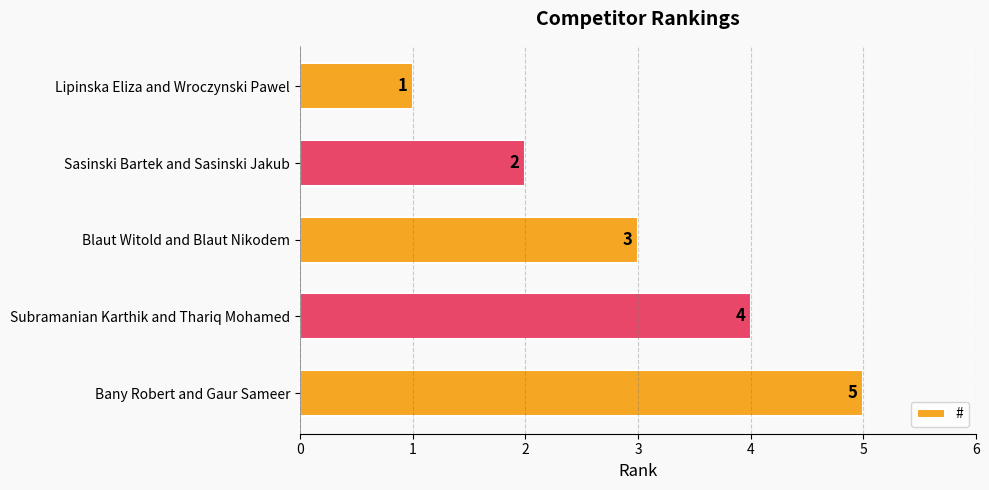

Which has a higher value, Blaut Witold and Blaut Nikodem or Lipinska Eliza and Wroczynski Pawel?

Blaut Witold and Blaut Nikodem